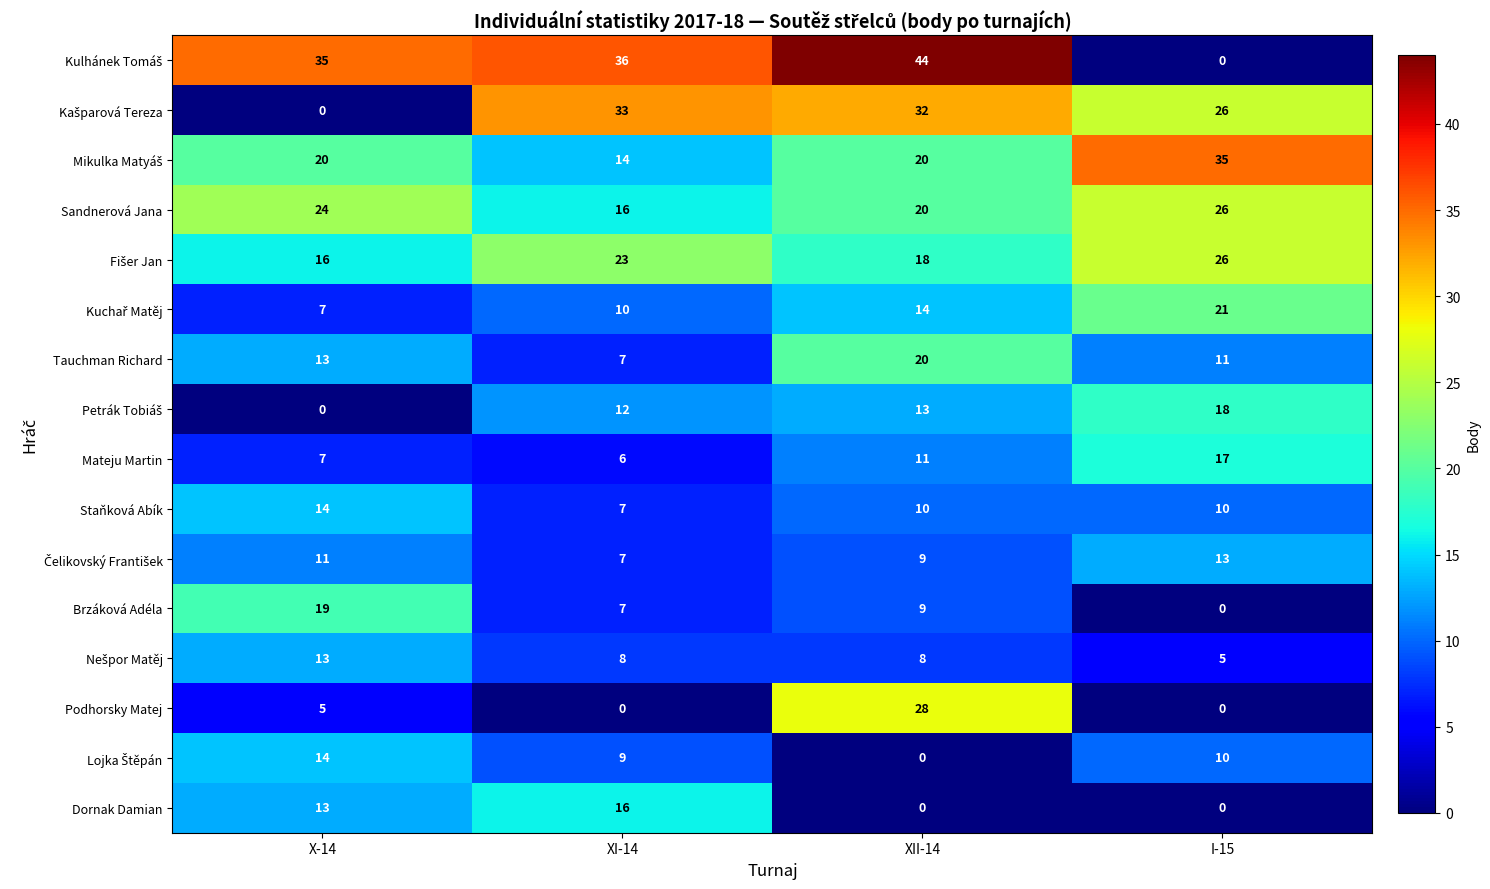

The value of Sandnerová Jana at I-15 is 26. True or false?

True